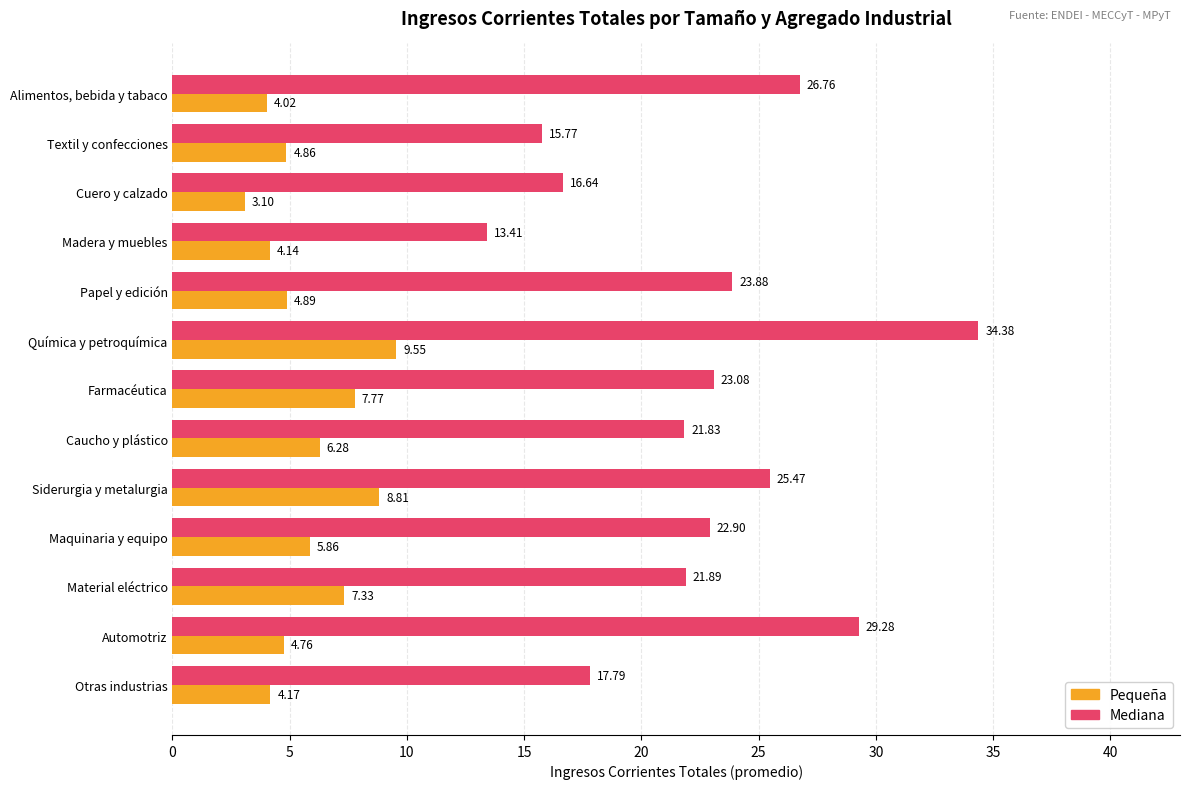

Where is Mediana nearest to the value 23?

Farmacéutica